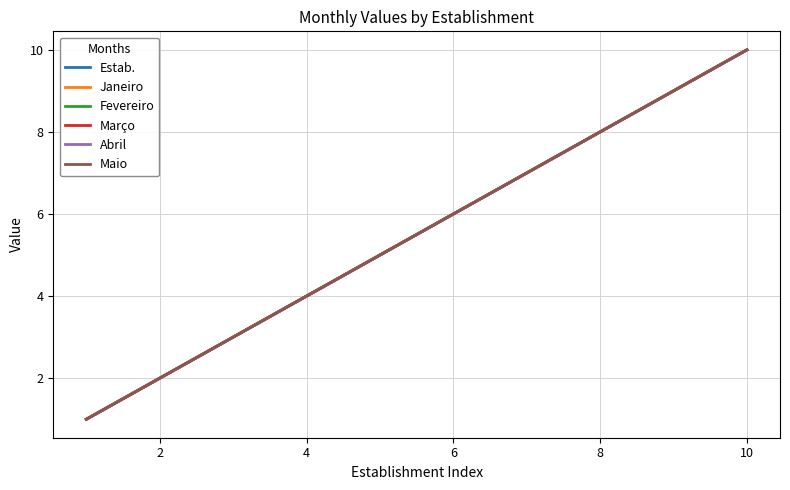

What is the difference between the maximum and minimum values in the Maio series?

9